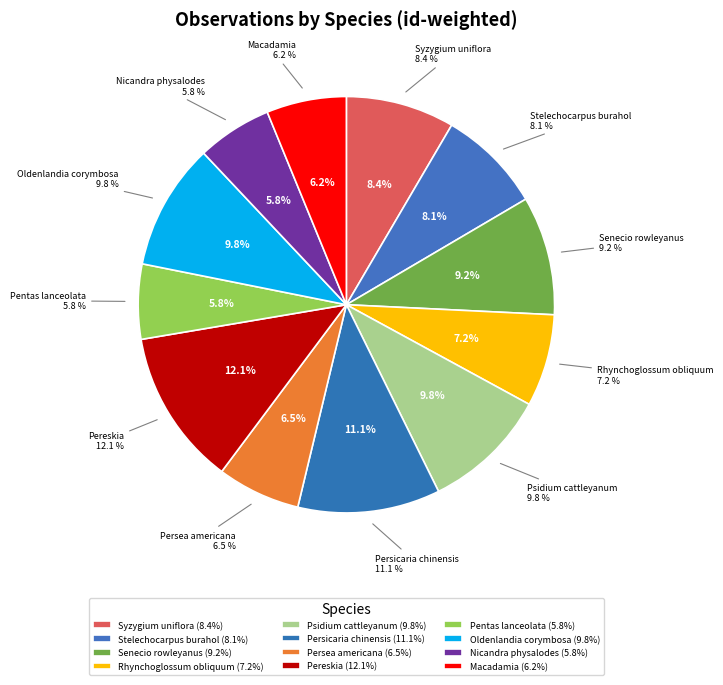

Which category has the smallest portion of the pie?

Pentas lanceolata